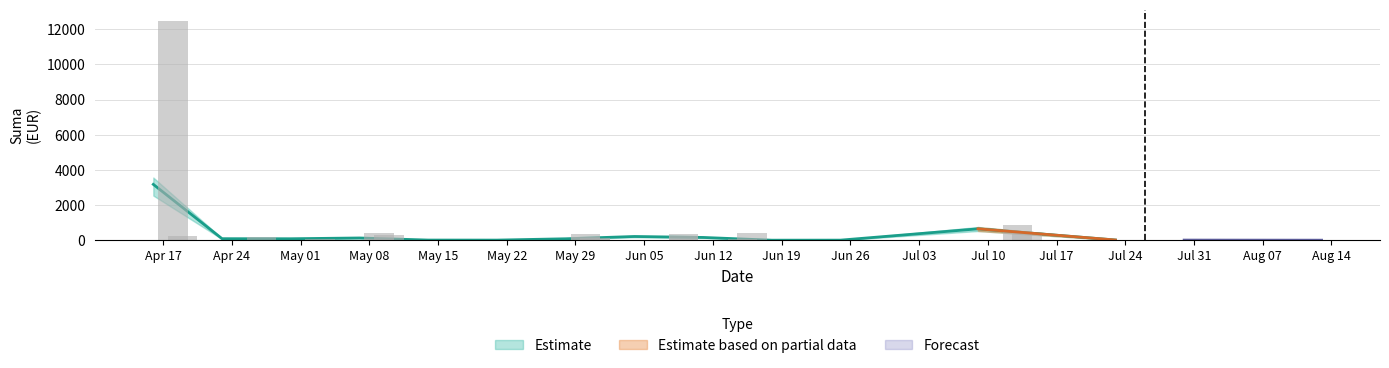

How many groups of bars are there?

40